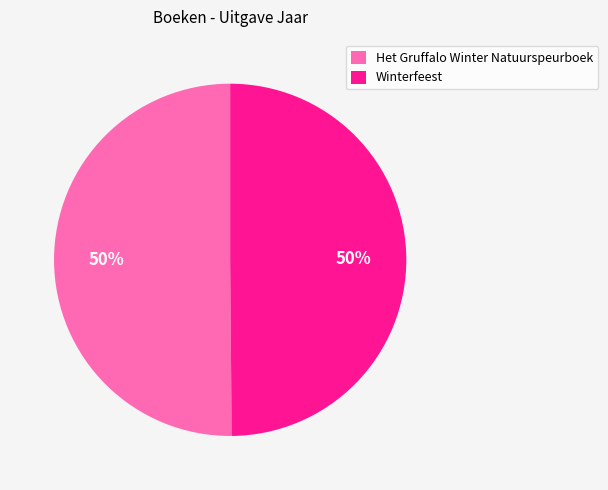

To the nearest percent, what portion does Winterfeest represent?

50%